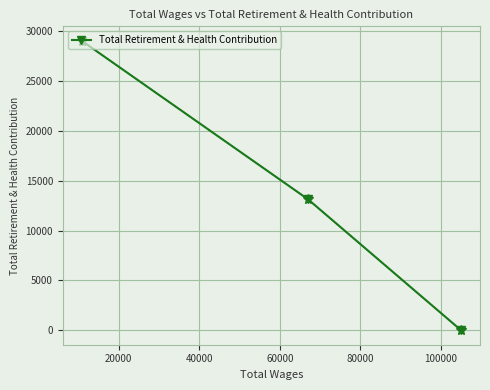

What is the greatest value displayed?

29054